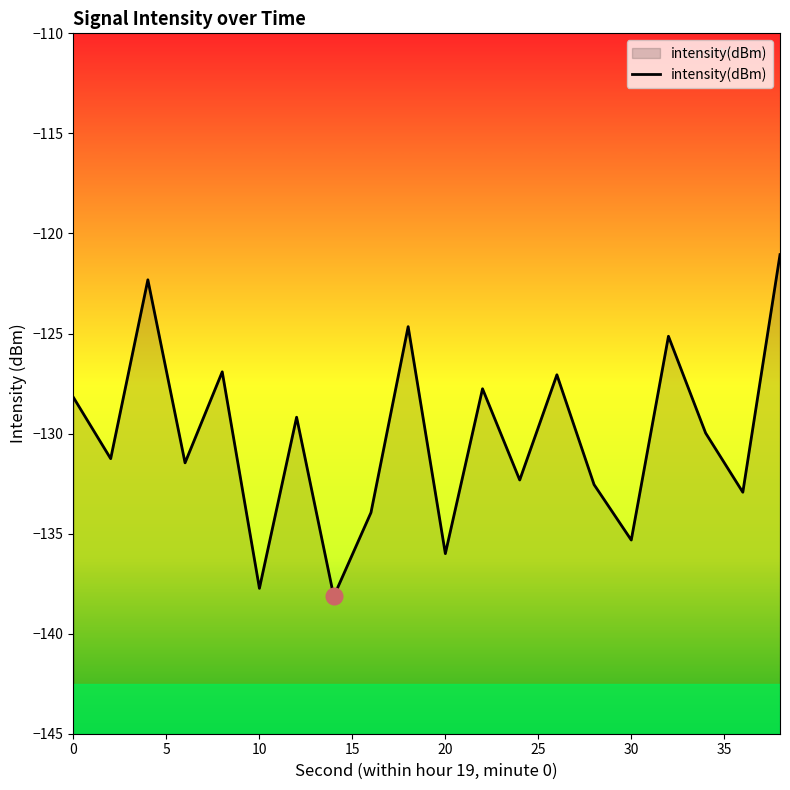

Is it true that the value at 10 is -137.7?

True